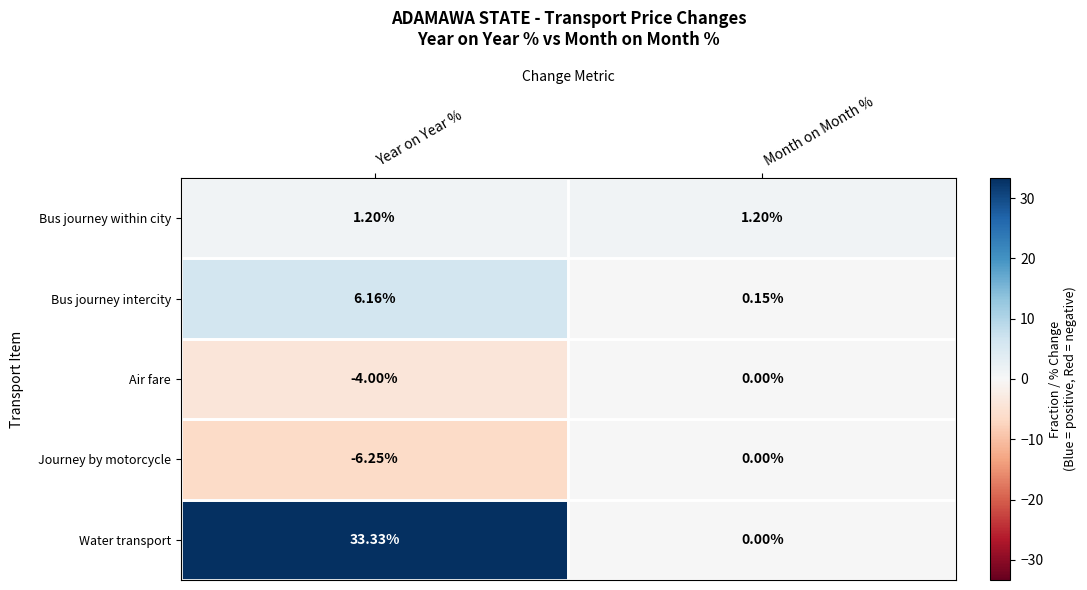

Which category has the lowest value in the Journey by motorcycle series?

Year on Year %